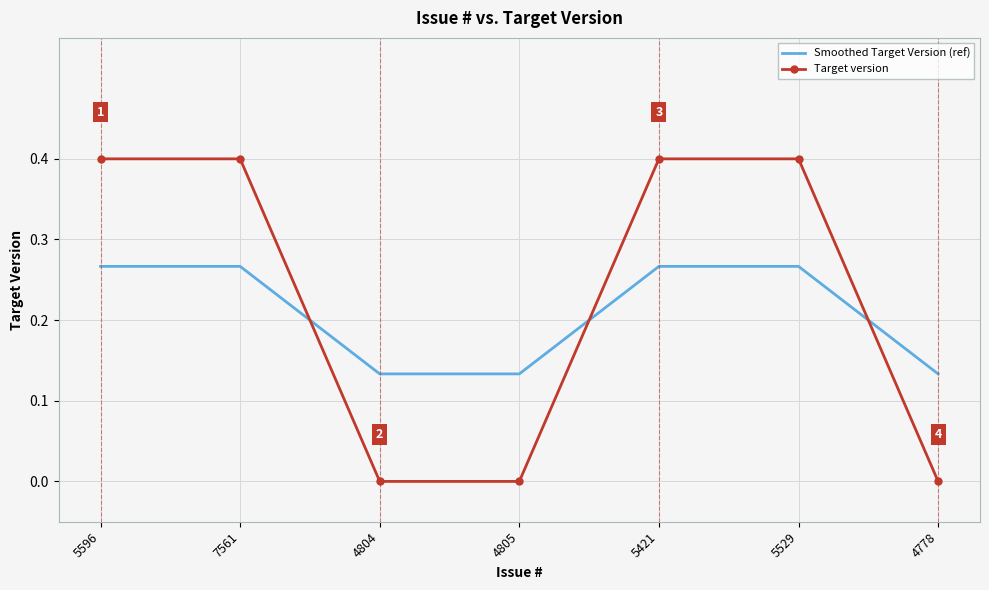

What are all the series names shown in the legend?

Smoothed Target Version (ref), Target version